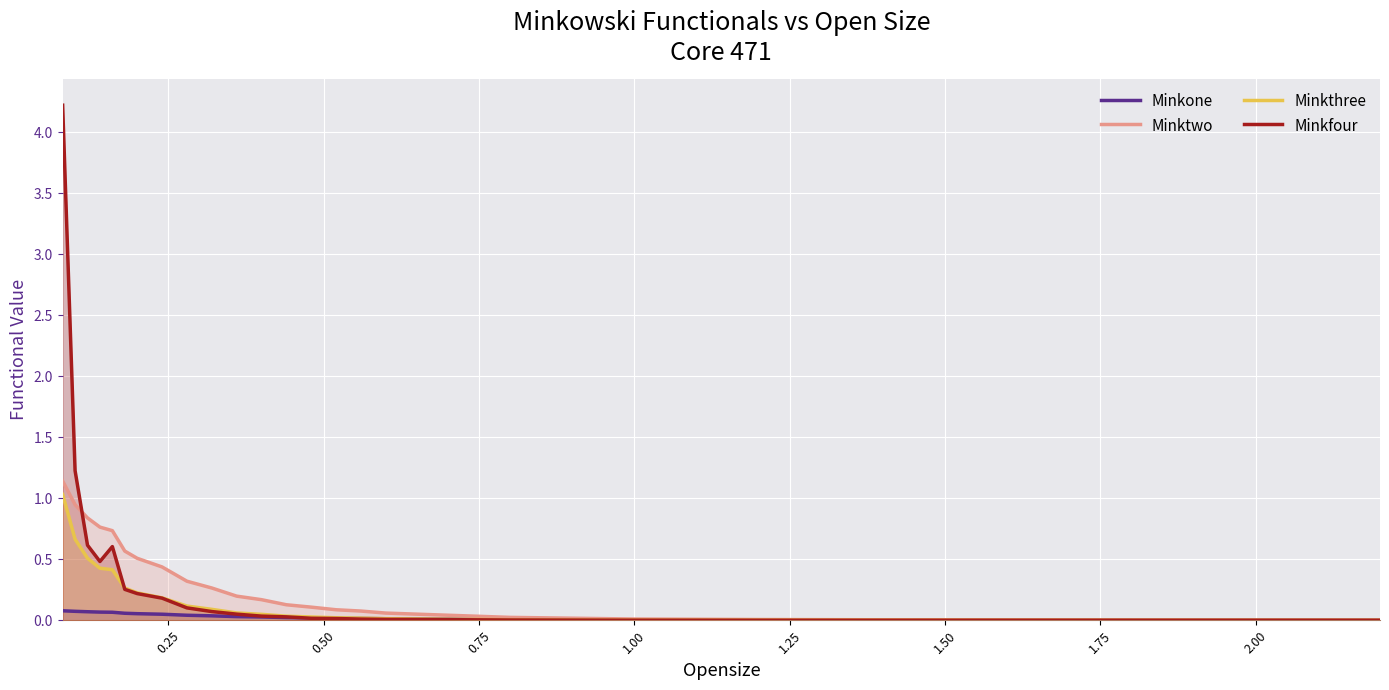

What is the maximum value shown in the chart?

4.2